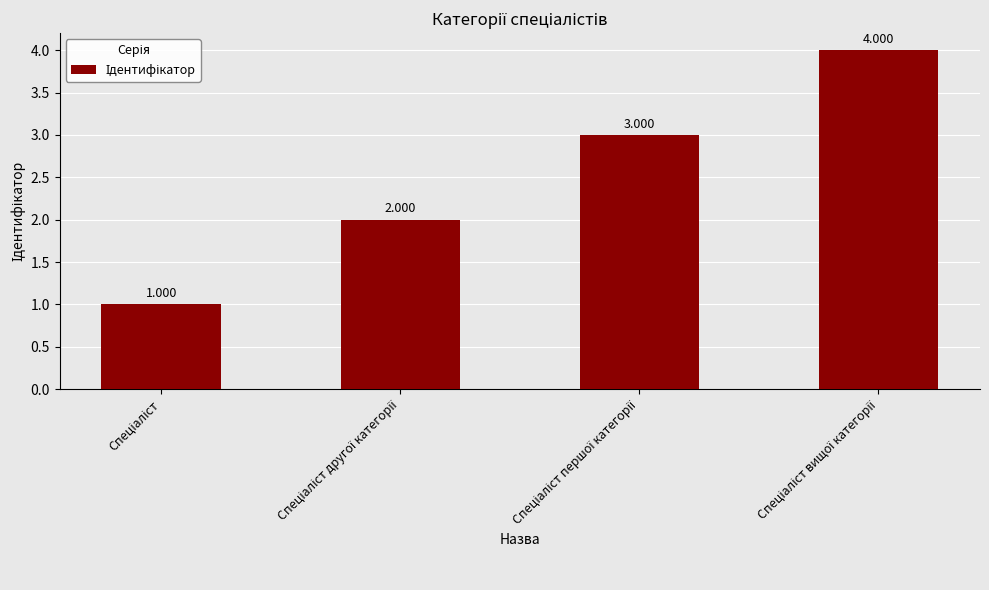

Is it true that the value at Спеціаліст другої категорії is 1?

False